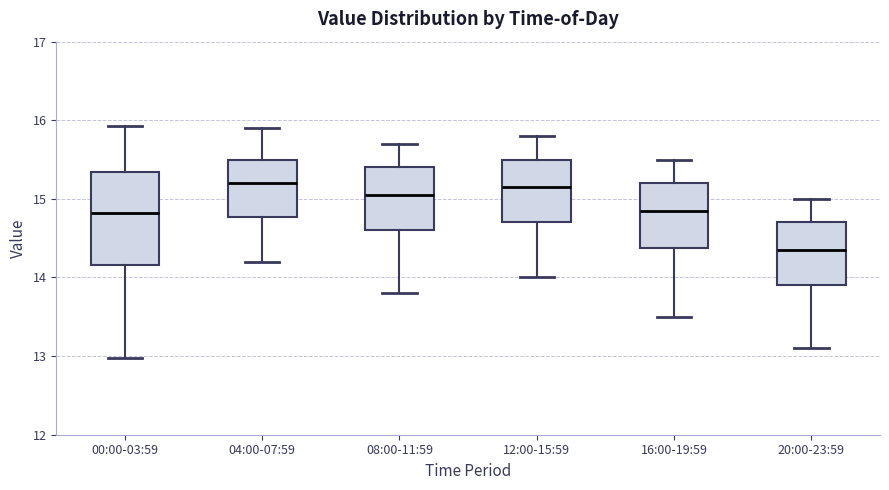

Comparing the boxes themselves (not the whiskers), which one is the tallest?

00:00-03:59